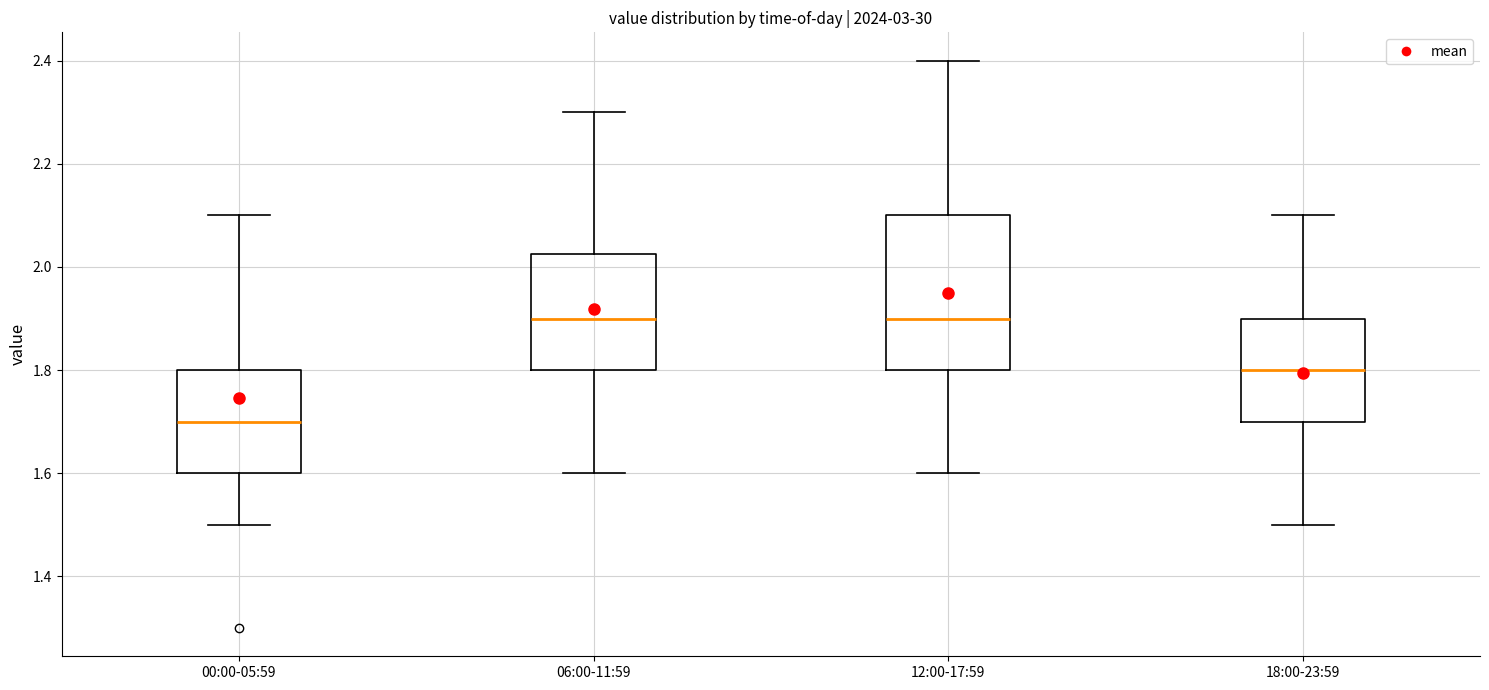

Which box is the tallest, from its lower edge to its upper edge?

12:00-17:59